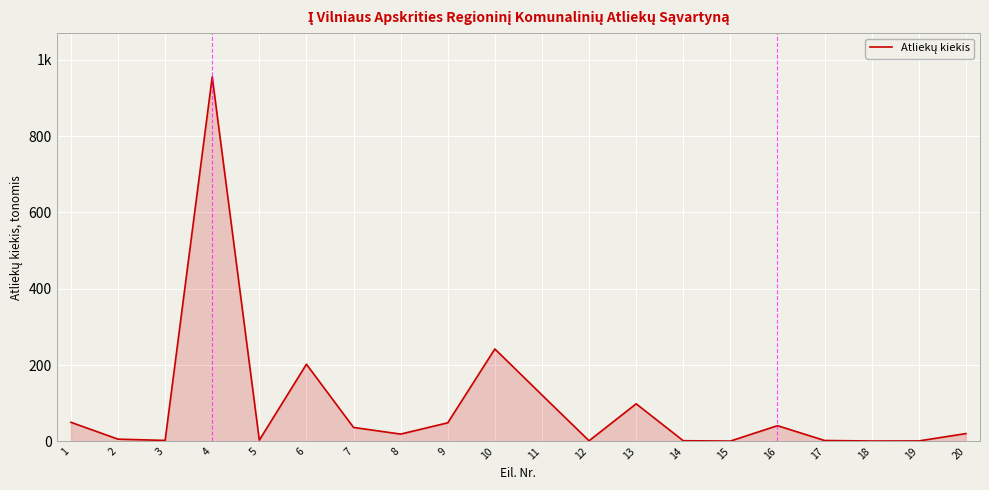

Does the chart display data point markers on the line(s)?

No